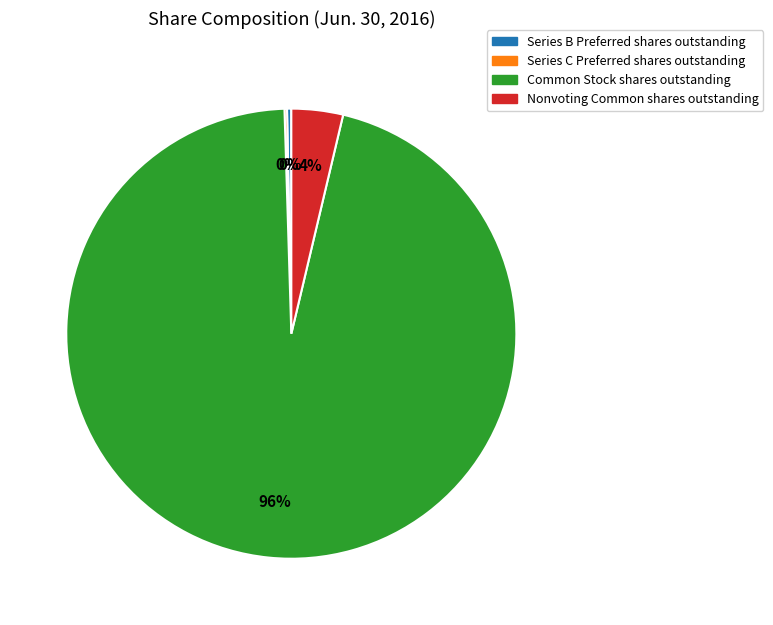

Is it true that Nonvoting Common shares outstanding is 4% of the pie?

True